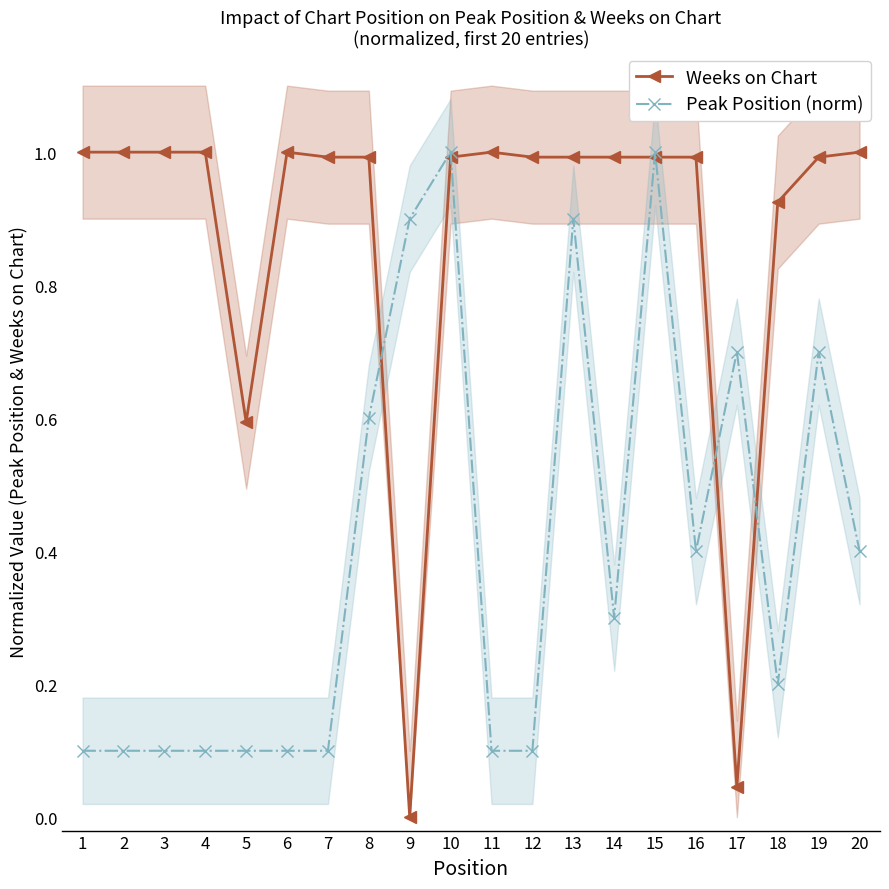

Where do Peak Position (norm) and Weeks on Chart first cross each other?

8 and 9